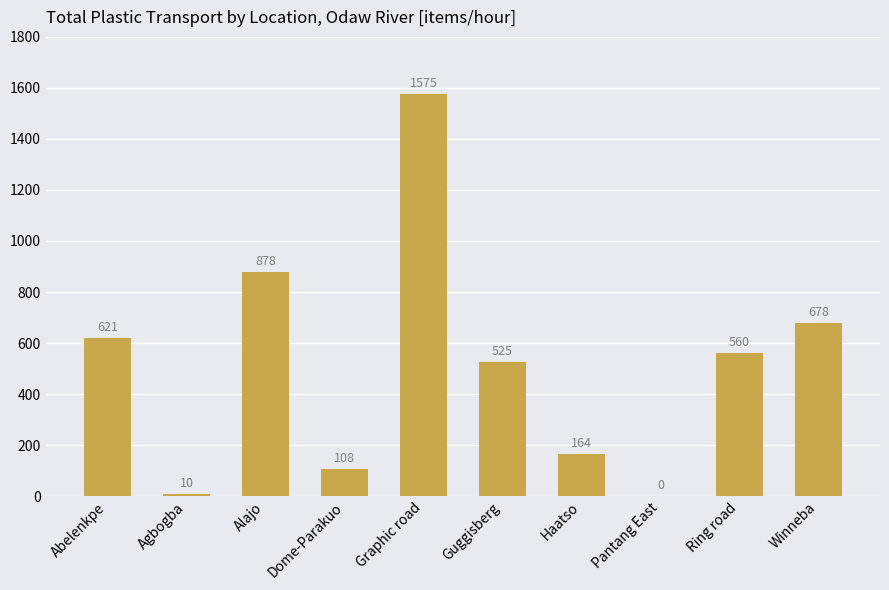

What is the sum of the values at Guggisberg and Haatso?

689